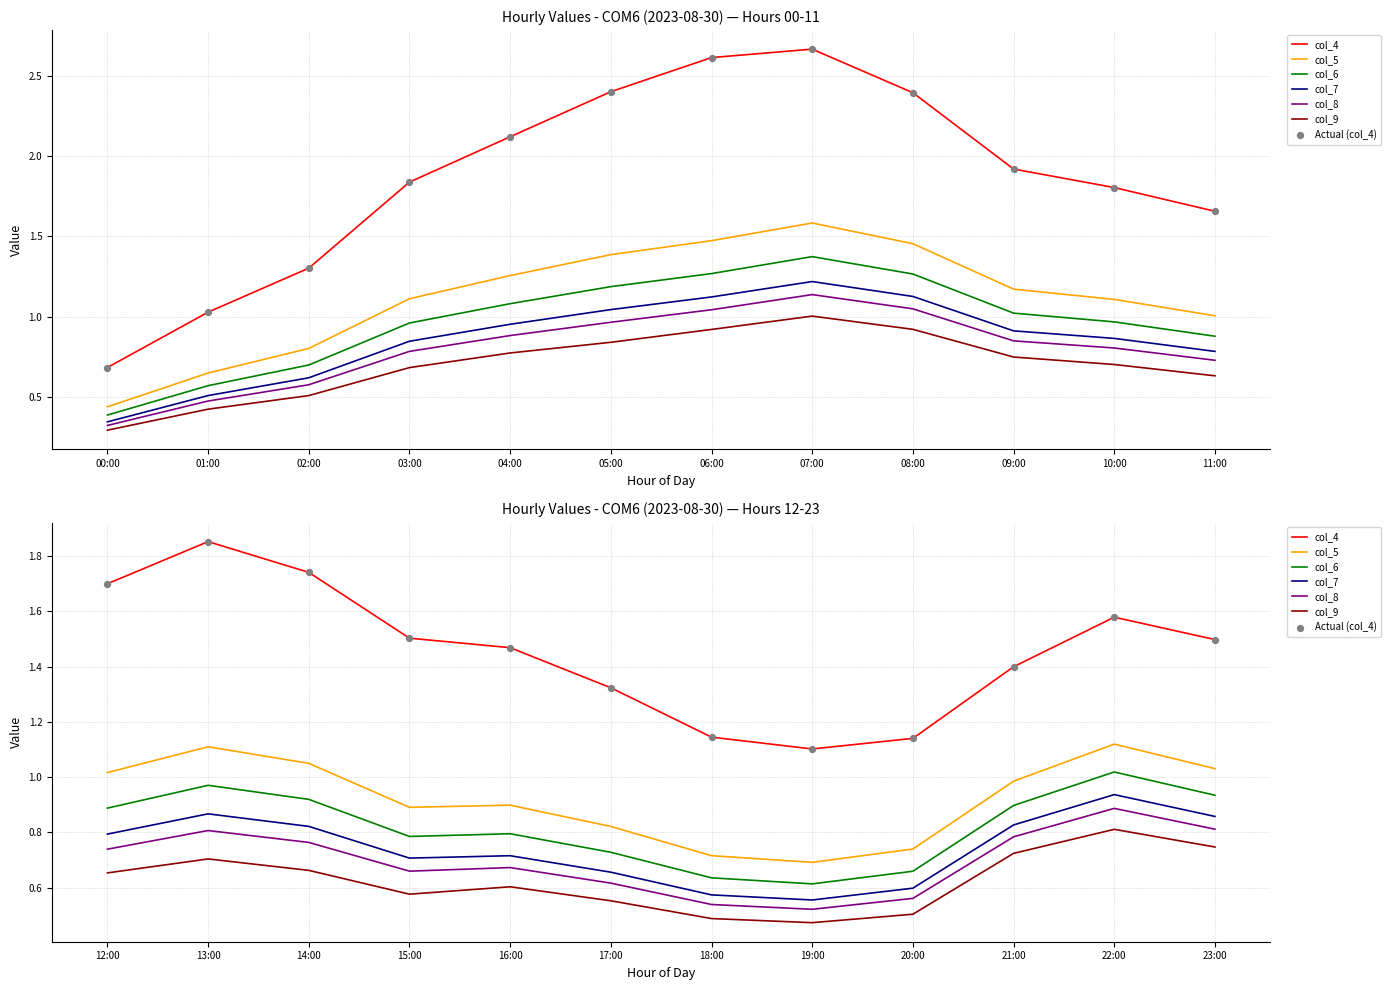

What are all the series names shown in the legend?

col_4, col_5, col_6, col_7, col_8, col_9